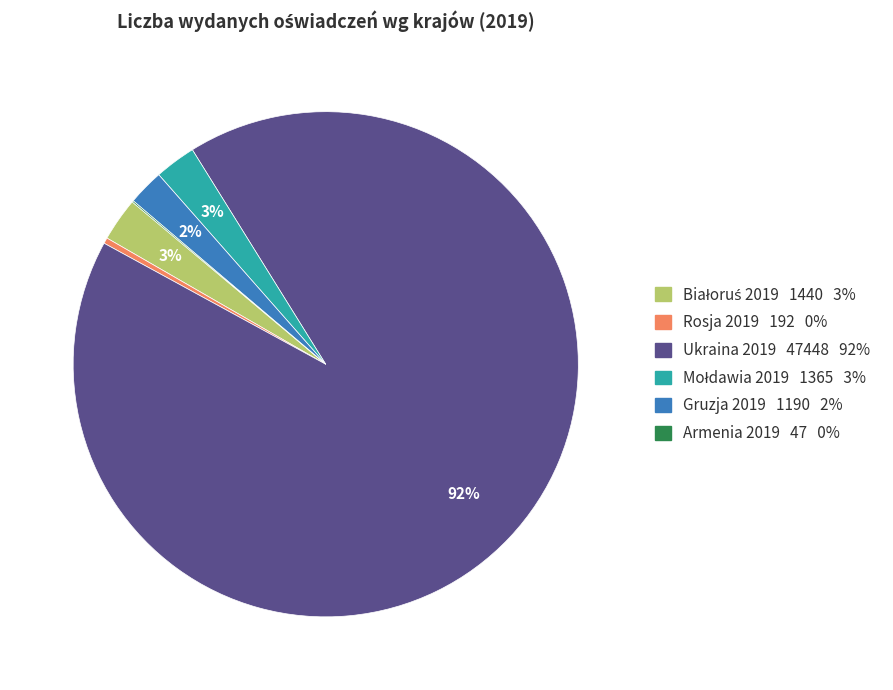

Which has a higher value, Rosja 2019 192 0% or Gruzja 2019 1190 2%?

Gruzja 2019 1190 2%